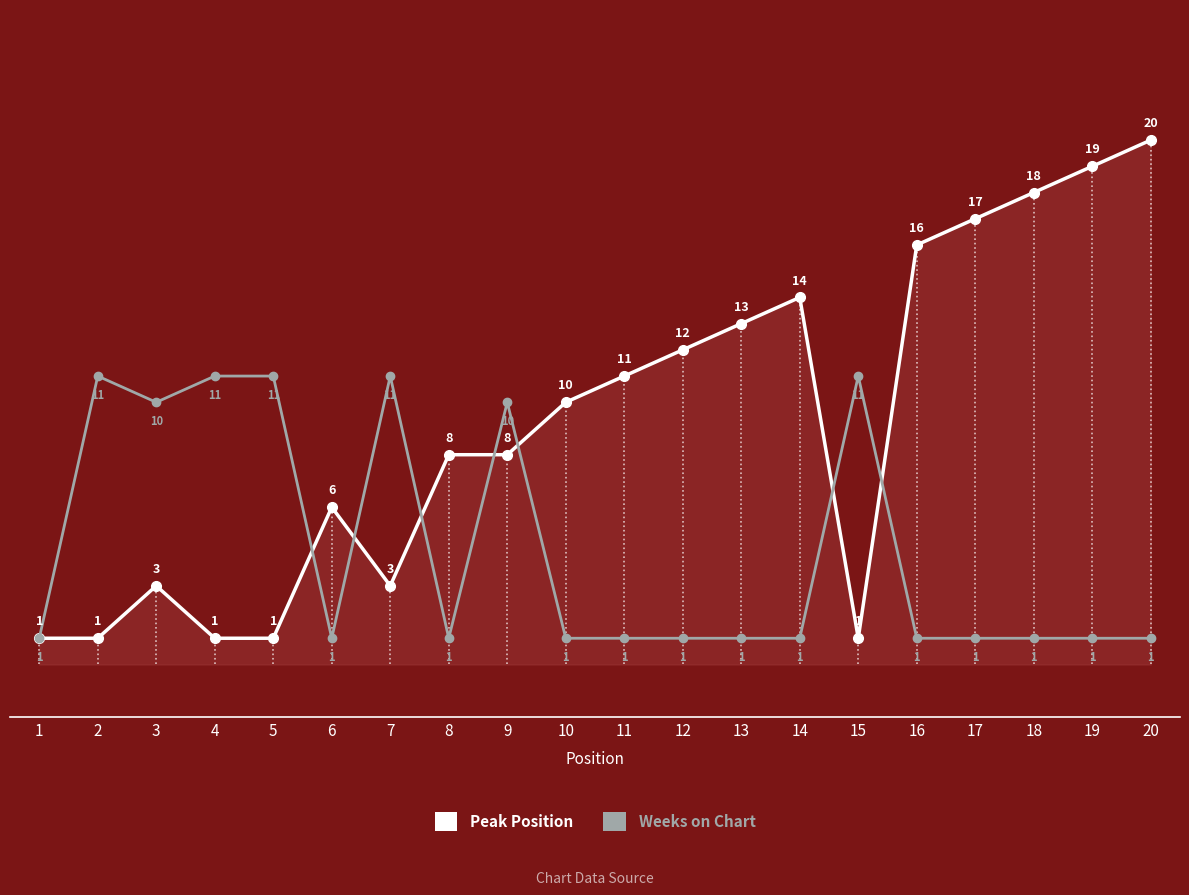

Is it true that Weeks on Chart equals 0 at 11?

False